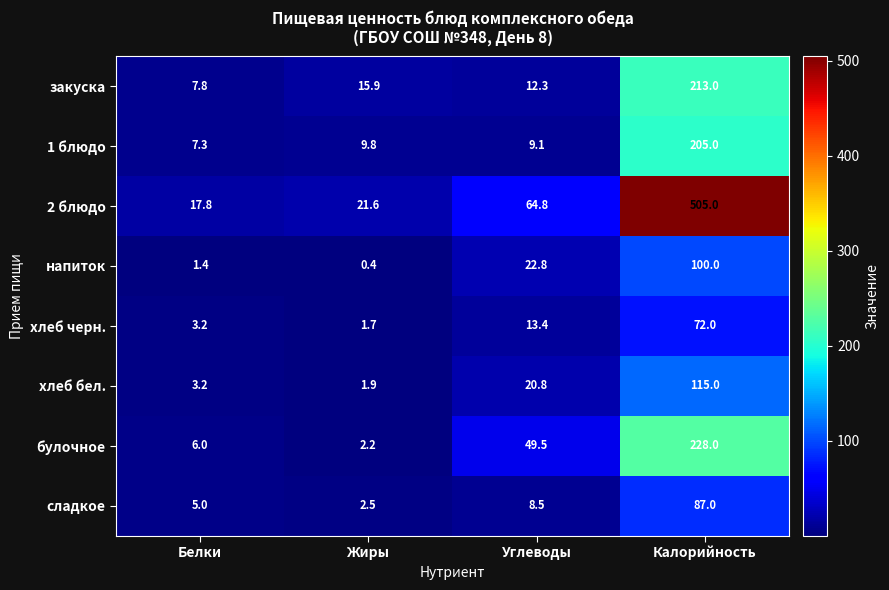

What is the spread (max minus min) of values at Калорийность?

433.0